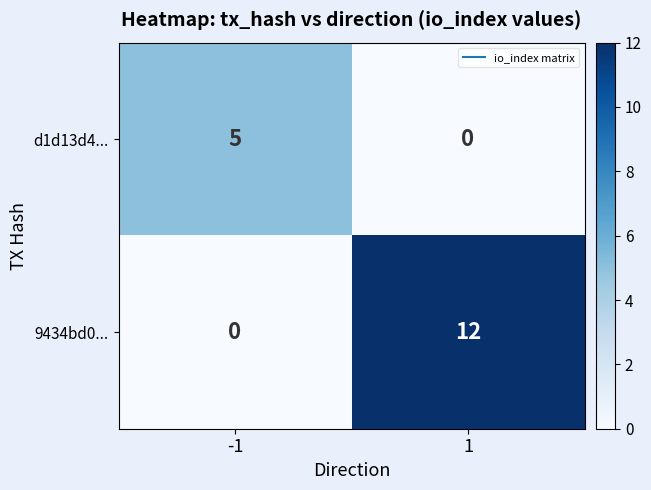

Which series has the widest spread of values?

9434bd0...